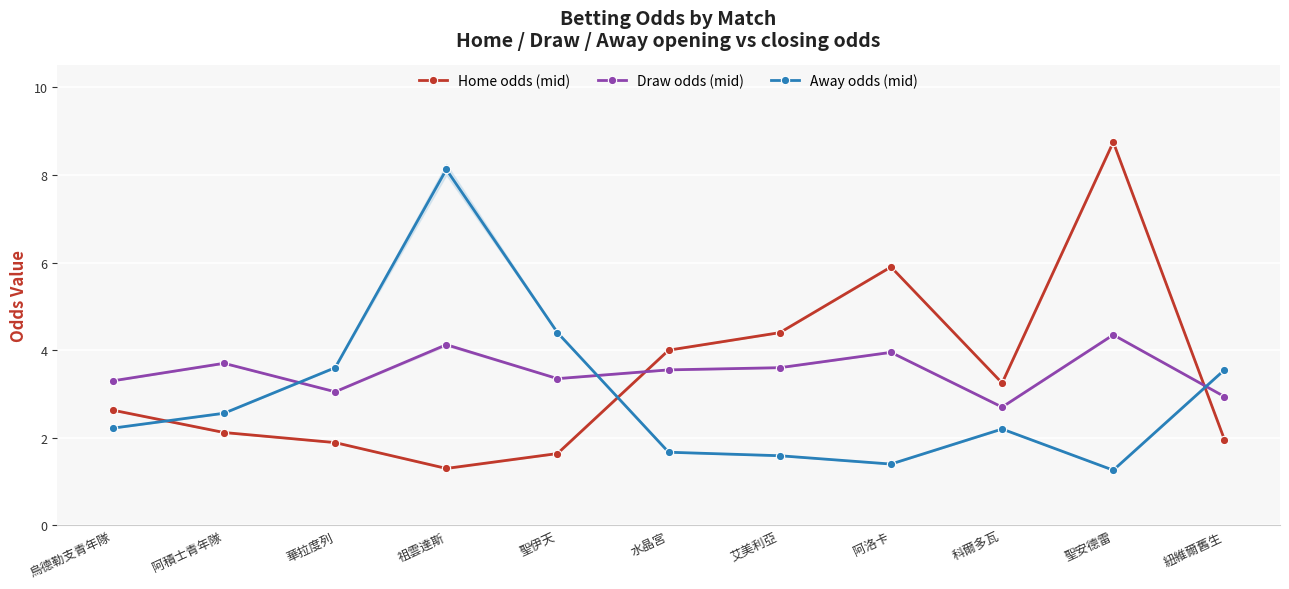

Where does the Away odds (mid) series first go above 2?

烏德勒支青年隊